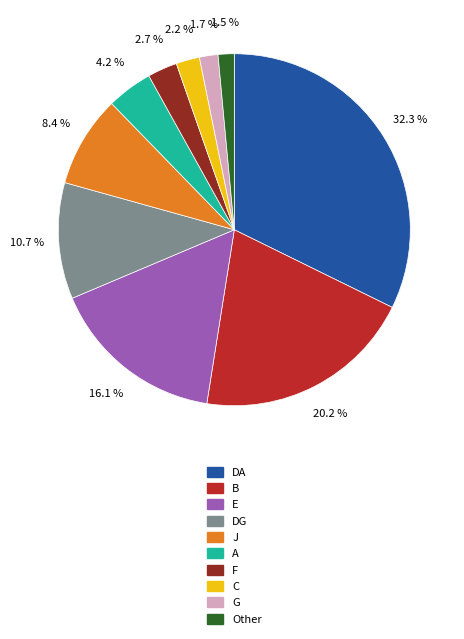

What is the ratio of the value at Other to the value at C?

0.7